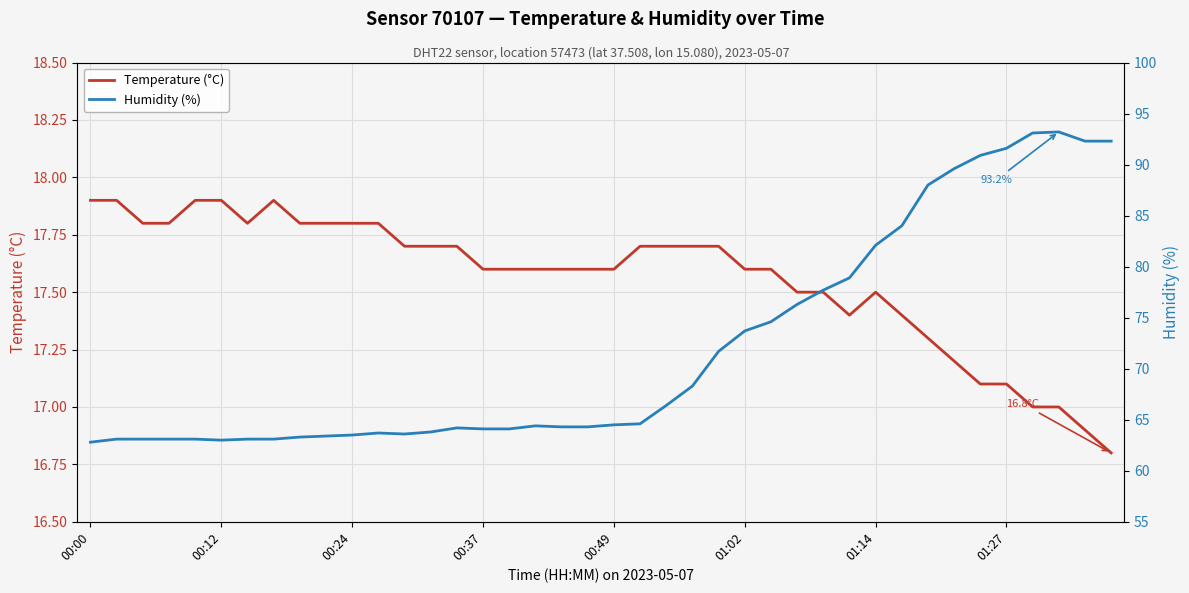

What is the lowest value of the Temperature (°C) series?

16.8